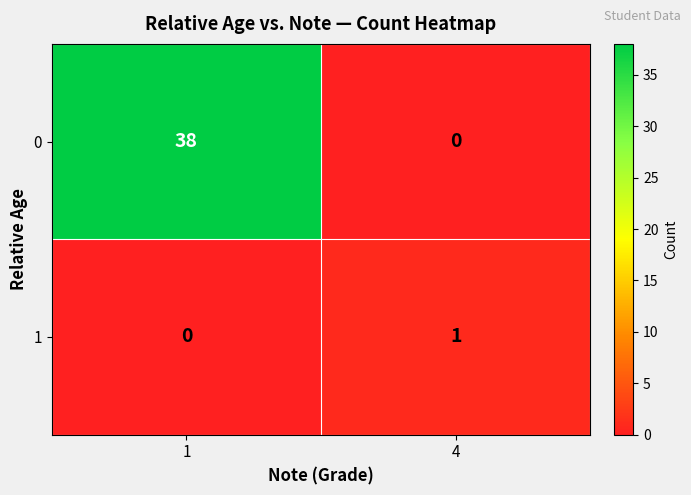

Reading left to right, list all the values displayed in this chart.

0: 38	0
1: 0	1